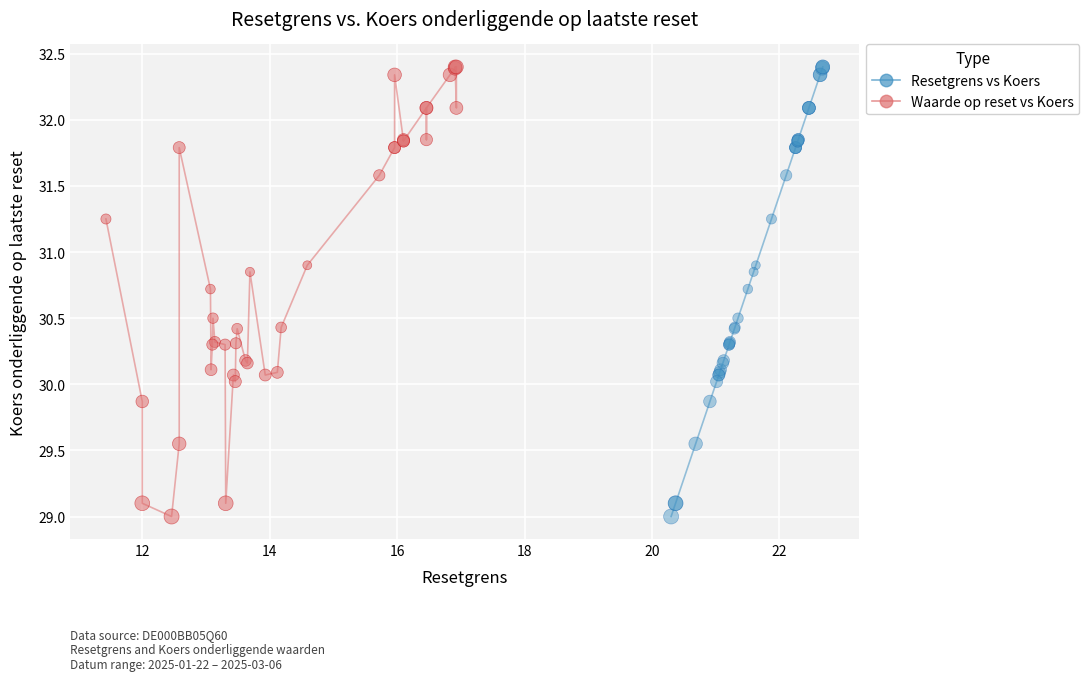

What are all the series names shown in the legend?

Resetgrens vs Koers, Waarde op reset vs Koers